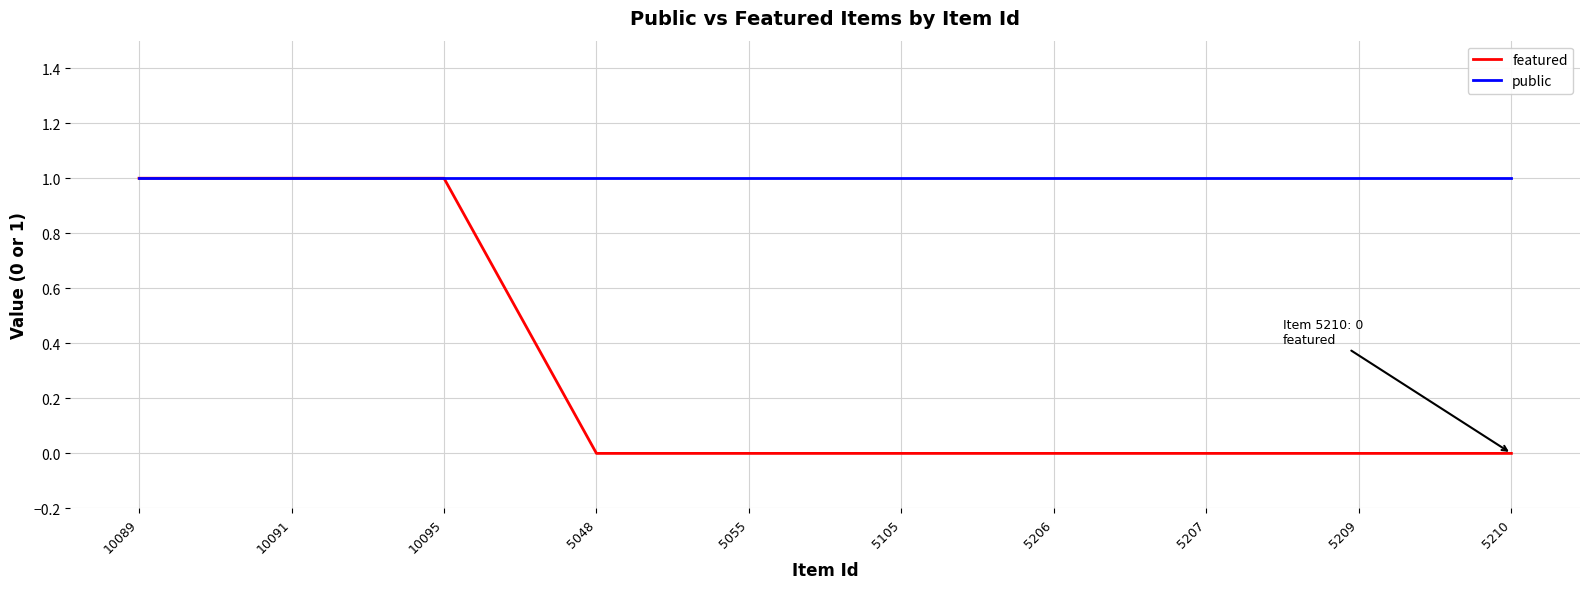

List the series in order of their overall mean, highest first.

public, featured